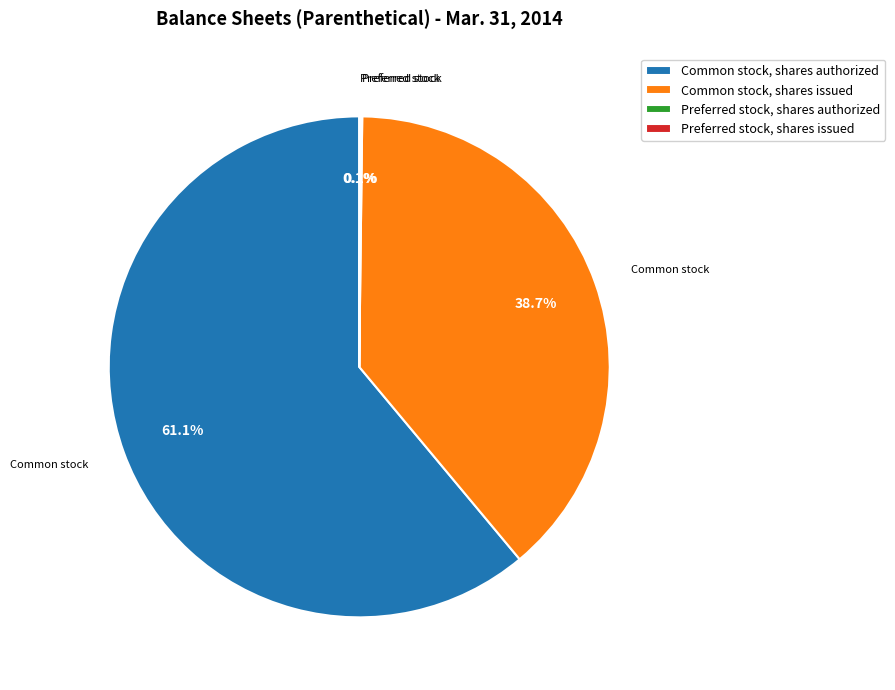

What percentage do Common stock, shares issued and Common stock, shares authorized together represent?

99.8%